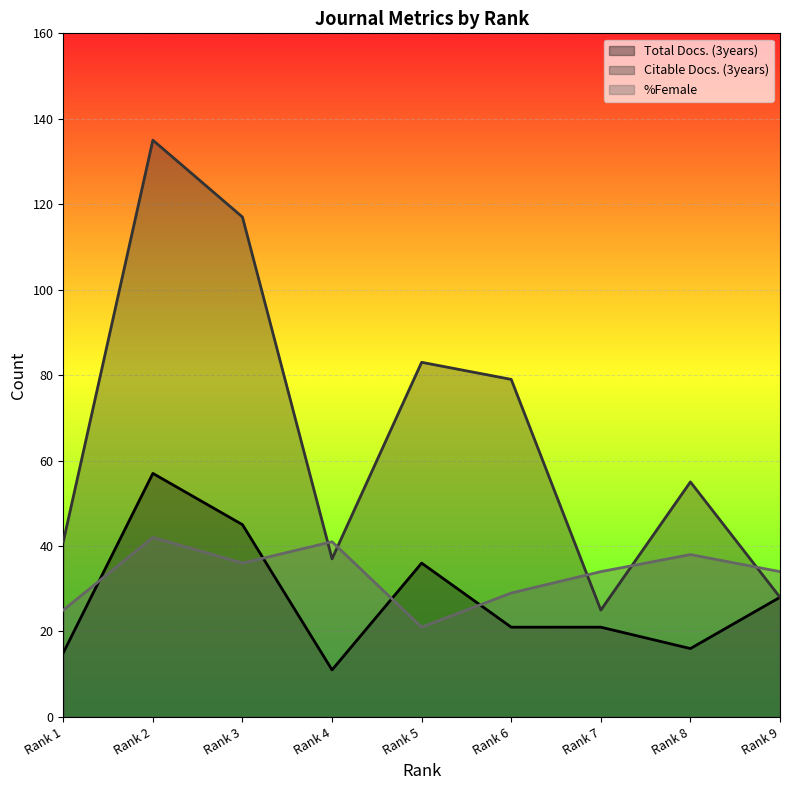

Where does the %Female series first go above 34?

Rank 2